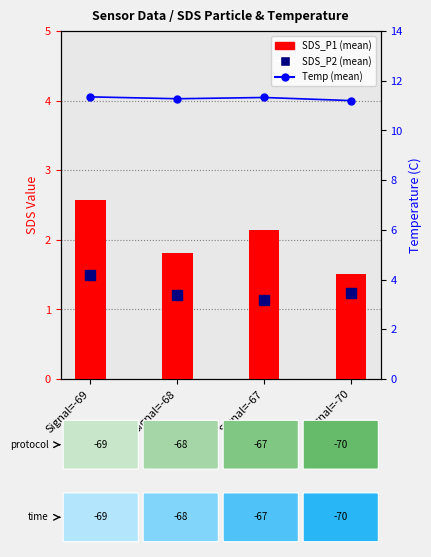

At which category is the sum across all series the highest?

Signal=-69